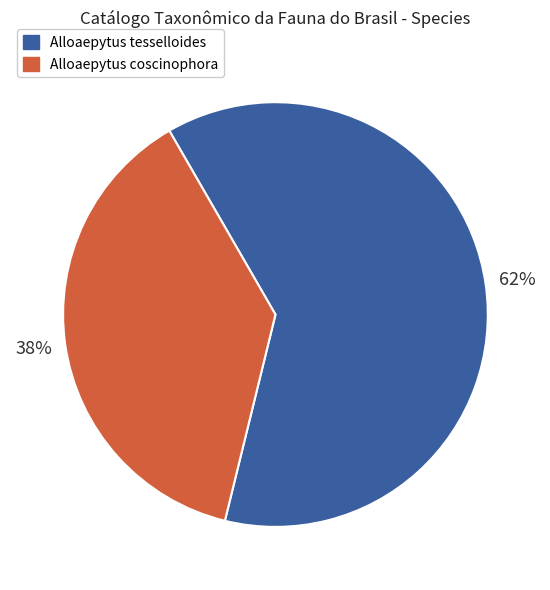

Which category accounts for the majority?

Alloaepytus tesselloides